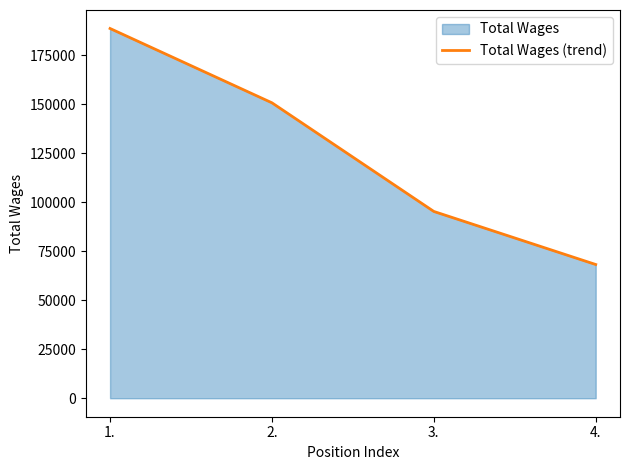

Reading left to right, list all the values displayed in this chart.

188785	150840	95367	68282